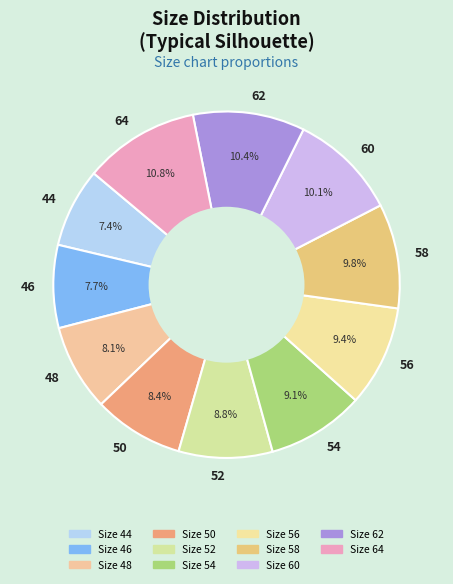

To the nearest percent, what is the combined percentage of 44 and 50?

16%